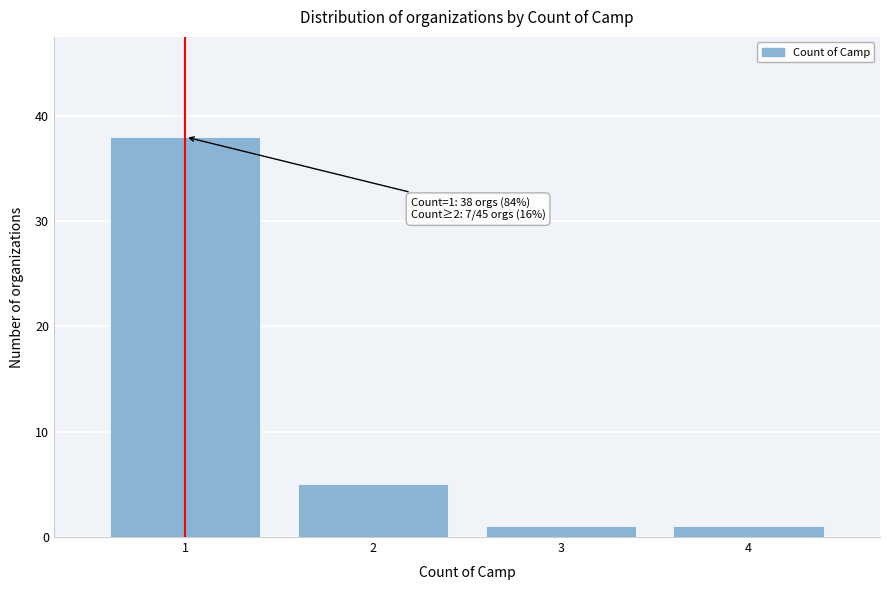

Reading left to right, transcribe all the data shown in this chart.

38	5	1	1